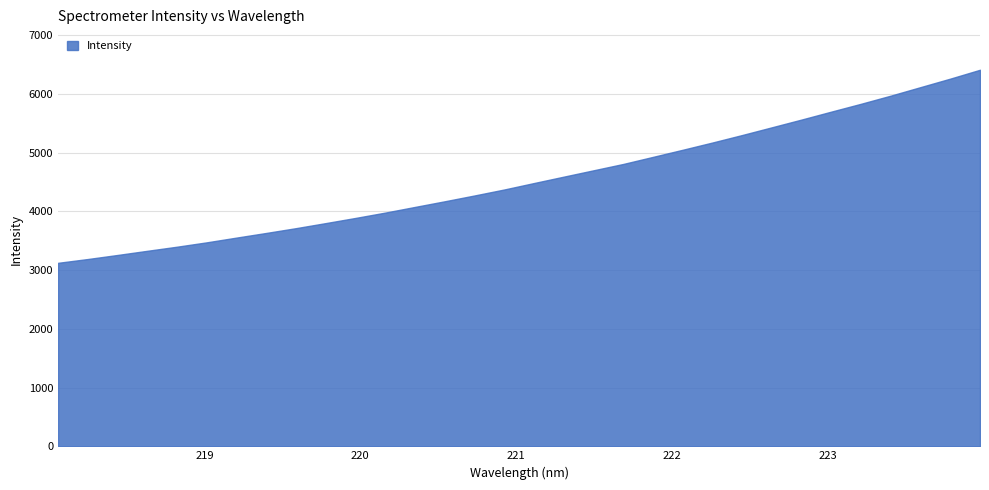

What is the smallest value displayed?

3124.5